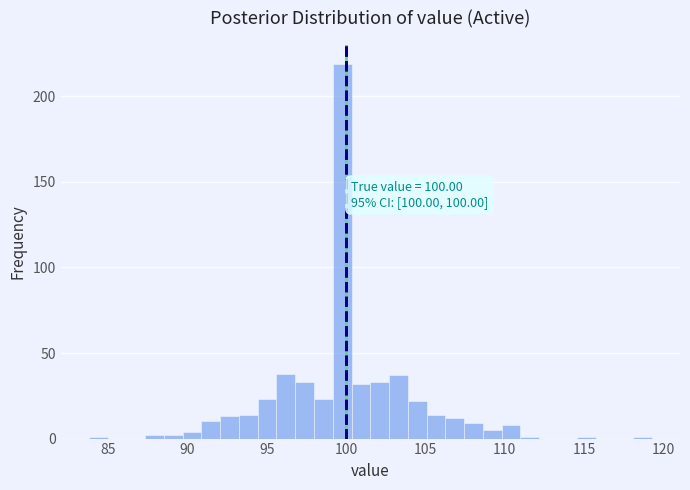

Around what value on the x-axis is the tallest bar? Give the approximate position of its centre, as read against the axis.

100.0